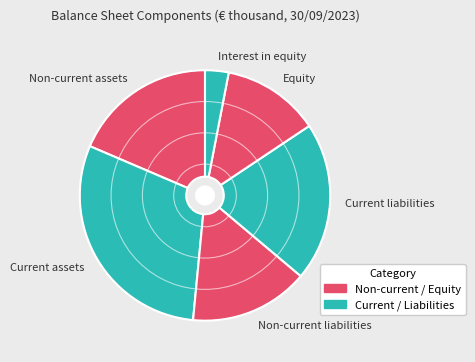

What is the ratio of the value at Current liabilities to the value at Interest in equity?

6.7